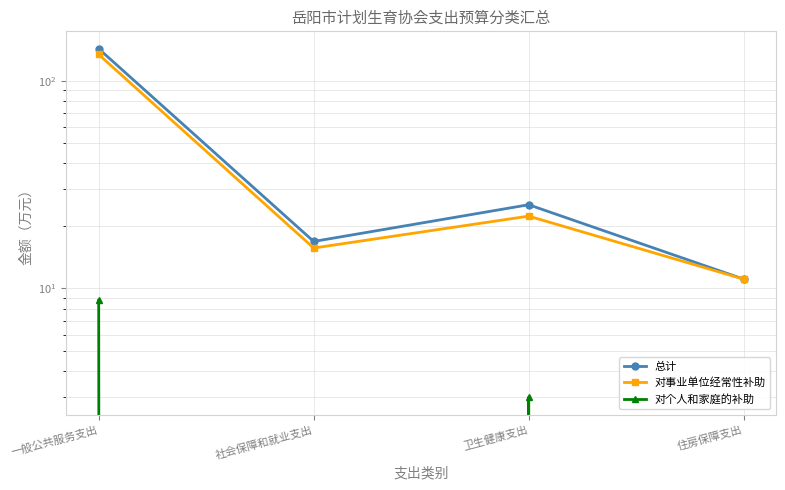

How many data points does each series have?

4